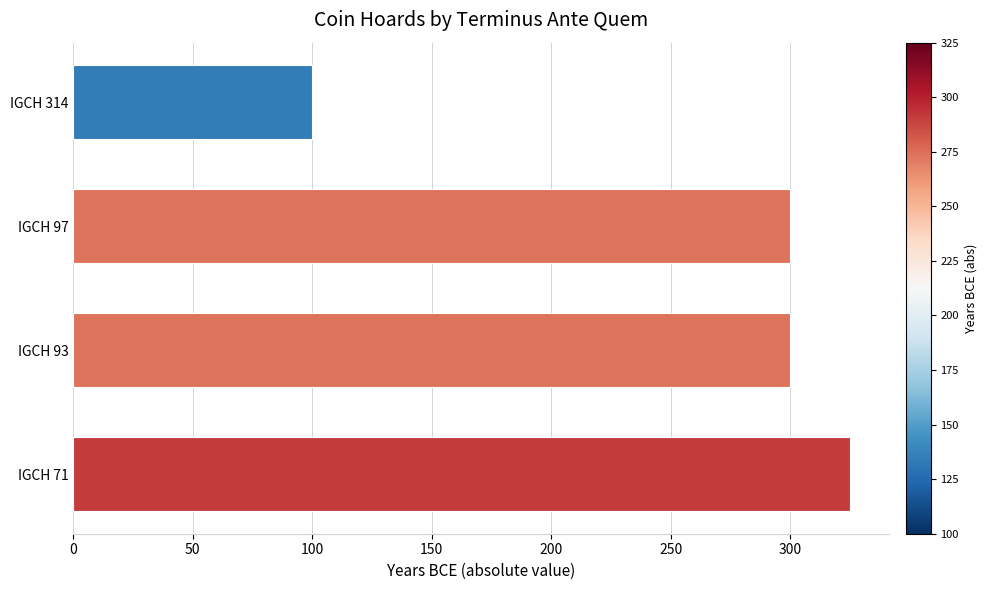

The chart shows a value of 503 at IGCH 97. True or false?

False